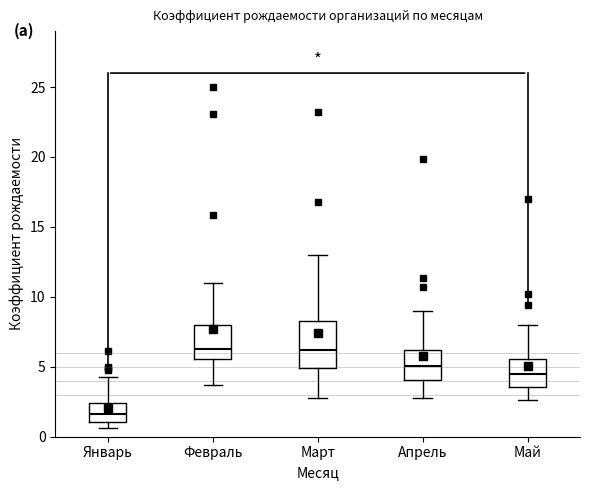

Reading left to right, transcribe this box plot: for each box, give where its median line is, the range the box spans, and where its two whiskers end, as read against the y-axis. The values are not printed on the chart, so give them approximately, as read against the axis.

Январь: median 1.5, box 1.0 to 2.5, whiskers 0.5 to 4.5
Февраль: median 6.5, box 5.5 to 8.0, whiskers 3.5 to 11.0
Март: median 6.0, box 5.0 to 8.5, whiskers 3.0 to 13.0
Апрель: median 5.0, box 4.0 to 6.0, whiskers 3.0 to 9.0
Май: median 4.5, box 3.5 to 5.5, whiskers 2.5 to 8.0